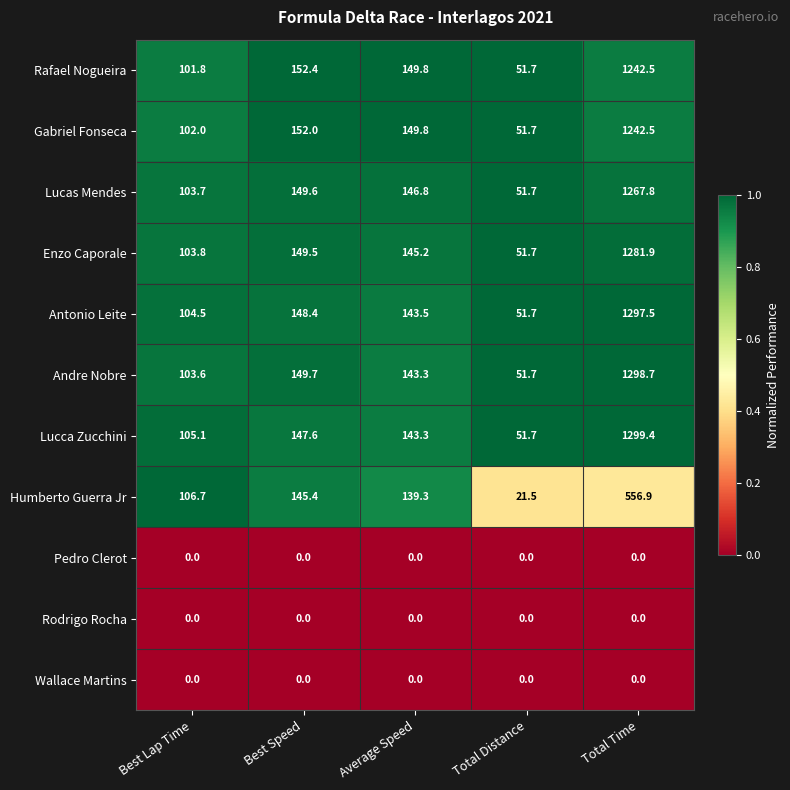

Which series has the largest total across all categories?

Lucca Zucchini